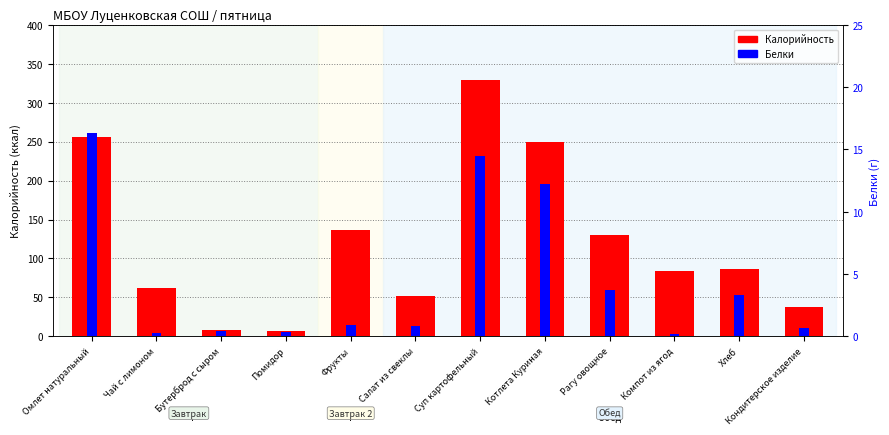

What is the label of the 5th bar from the left?

Фрукты